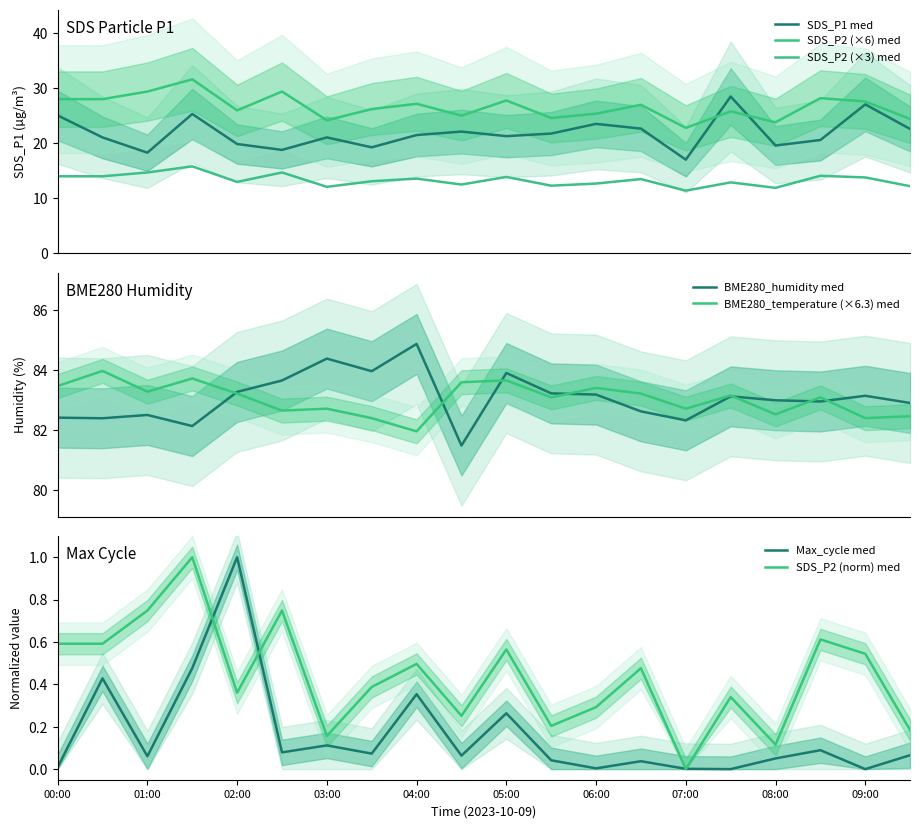

Reading right to left, what are all the values shown in this chart?

SDS_P1: 22.6	27.1	20.6	19.6	28.5	17.0	22.7	23.5	21.8	21.3	22.1	21.5	19.3	21.1	18.8	19.9	25.3	18.3	21.1	25.1
SDS_P2: 24.4	27.6	28.2	23.8	25.8	22.8	27.0	25.4	24.6	27.8	25.0	27.2	26.2	24.2	29.4	26.0	31.6	29.4	28.0	28.0
BME280_temperature: 82.5	82.4	83.1	82.5	83.2	82.7	83.2	83.4	83.1	83.7	83.6	82.0	82.4	82.7	82.7	83.2	83.7	83.3	84.0	83.5
BME280_humidity: 82.9	83.2	83.0	83.0	83.1	82.3	82.6	83.2	83.2	83.9	81.5	84.9	84.0	84.4	83.7	83.3	82.1	82.5	82.4	82.4
Max_cycle: 0.1	0.0	0.1	0.1	0.0	0.0	0.0	0.0	0.0	0.3	0.1	0.4	0.1	0.1	0.1	1.0	0.5	0.1	0.4	0.0